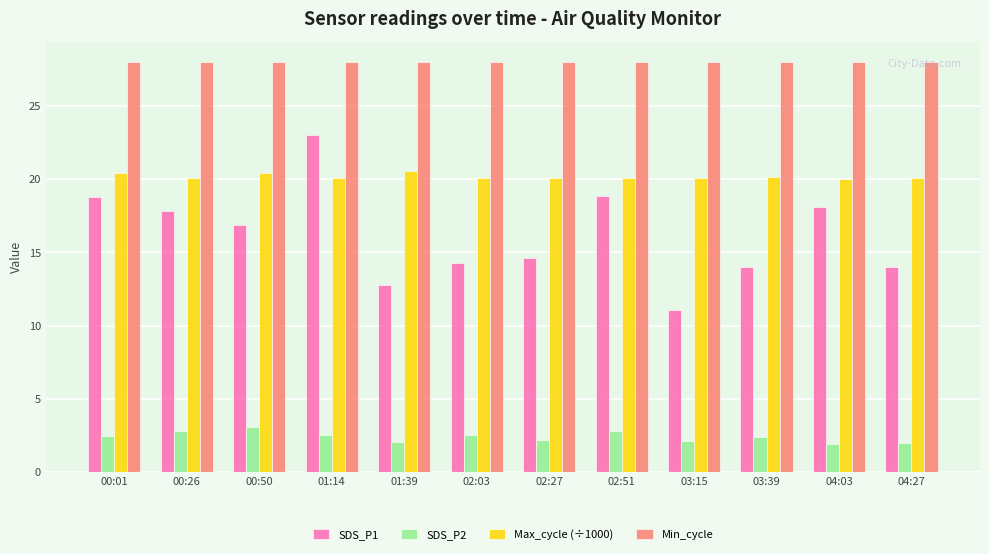

What position from the left is 04:03?

11